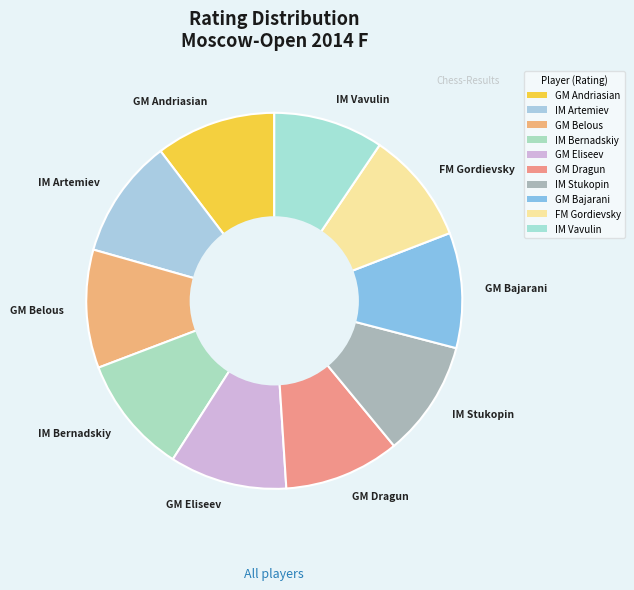

Is there a majority slice in this chart?

No